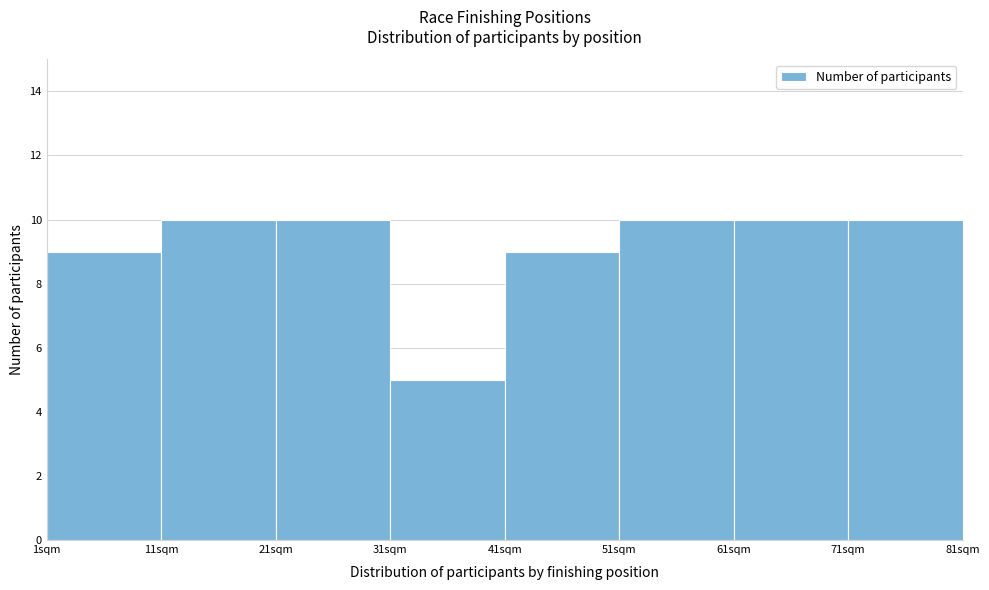

Reading left to right, list every bar in this chart as the range it spans on the x-axis followed by its height. The values are not printed on the chart, so give them approximately, as read against the axis.

1 to 11: 9
11 to 21: 10
21 to 31: 10
31 to 41: 5
41 to 51: 9
51 to 61: 10
61 to 71: 10
71 to 81: 10